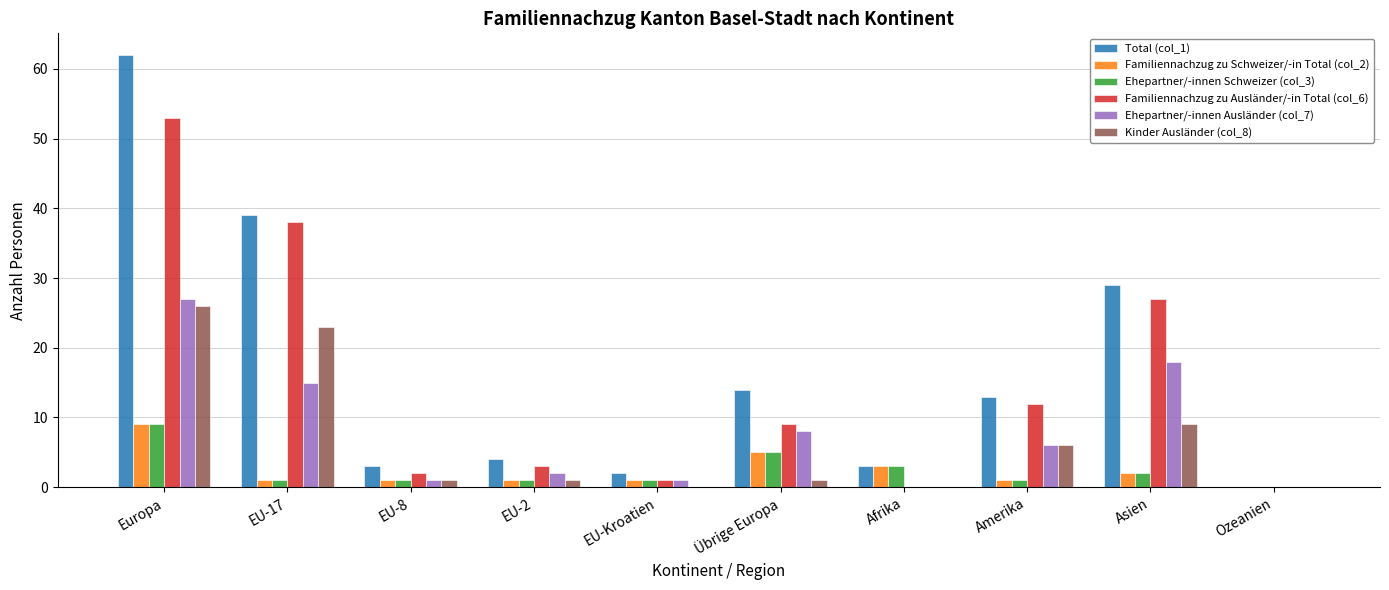

Reading left to right, what are all the values shown in this chart?

Total (col_1): Europa=62	EU-17=39	EU-8=3	EU-2=4	EU-Kroatien=2	Übrige Europa=14	Afrika=3	Amerika=13	Asien=29	Ozeanien=0
Familiennachzug zu Schweizer/-in Total (col_2): Europa=9	EU-17=1	EU-8=1	EU-2=1	EU-Kroatien=1	Übrige Europa=5	Afrika=3	Amerika=1	Asien=2	Ozeanien=0
Ehepartner/-innen Schweizer (col_3): Europa=9	EU-17=1	EU-8=1	EU-2=1	EU-Kroatien=1	Übrige Europa=5	Afrika=3	Amerika=1	Asien=2	Ozeanien=0
Familiennachzug zu Ausländer/-in Total (col_6): Europa=53	EU-17=38	EU-8=2	EU-2=3	EU-Kroatien=1	Übrige Europa=9	Afrika=0	Amerika=12	Asien=27	Ozeanien=0
Ehepartner/-innen Ausländer (col_7): Europa=27	EU-17=15	EU-8=1	EU-2=2	EU-Kroatien=1	Übrige Europa=8	Afrika=0	Amerika=6	Asien=18	Ozeanien=0
Kinder Ausländer (col_8): Europa=26	EU-17=23	EU-8=1	EU-2=1	EU-Kroatien=0	Übrige Europa=1	Afrika=0	Amerika=6	Asien=9	Ozeanien=0